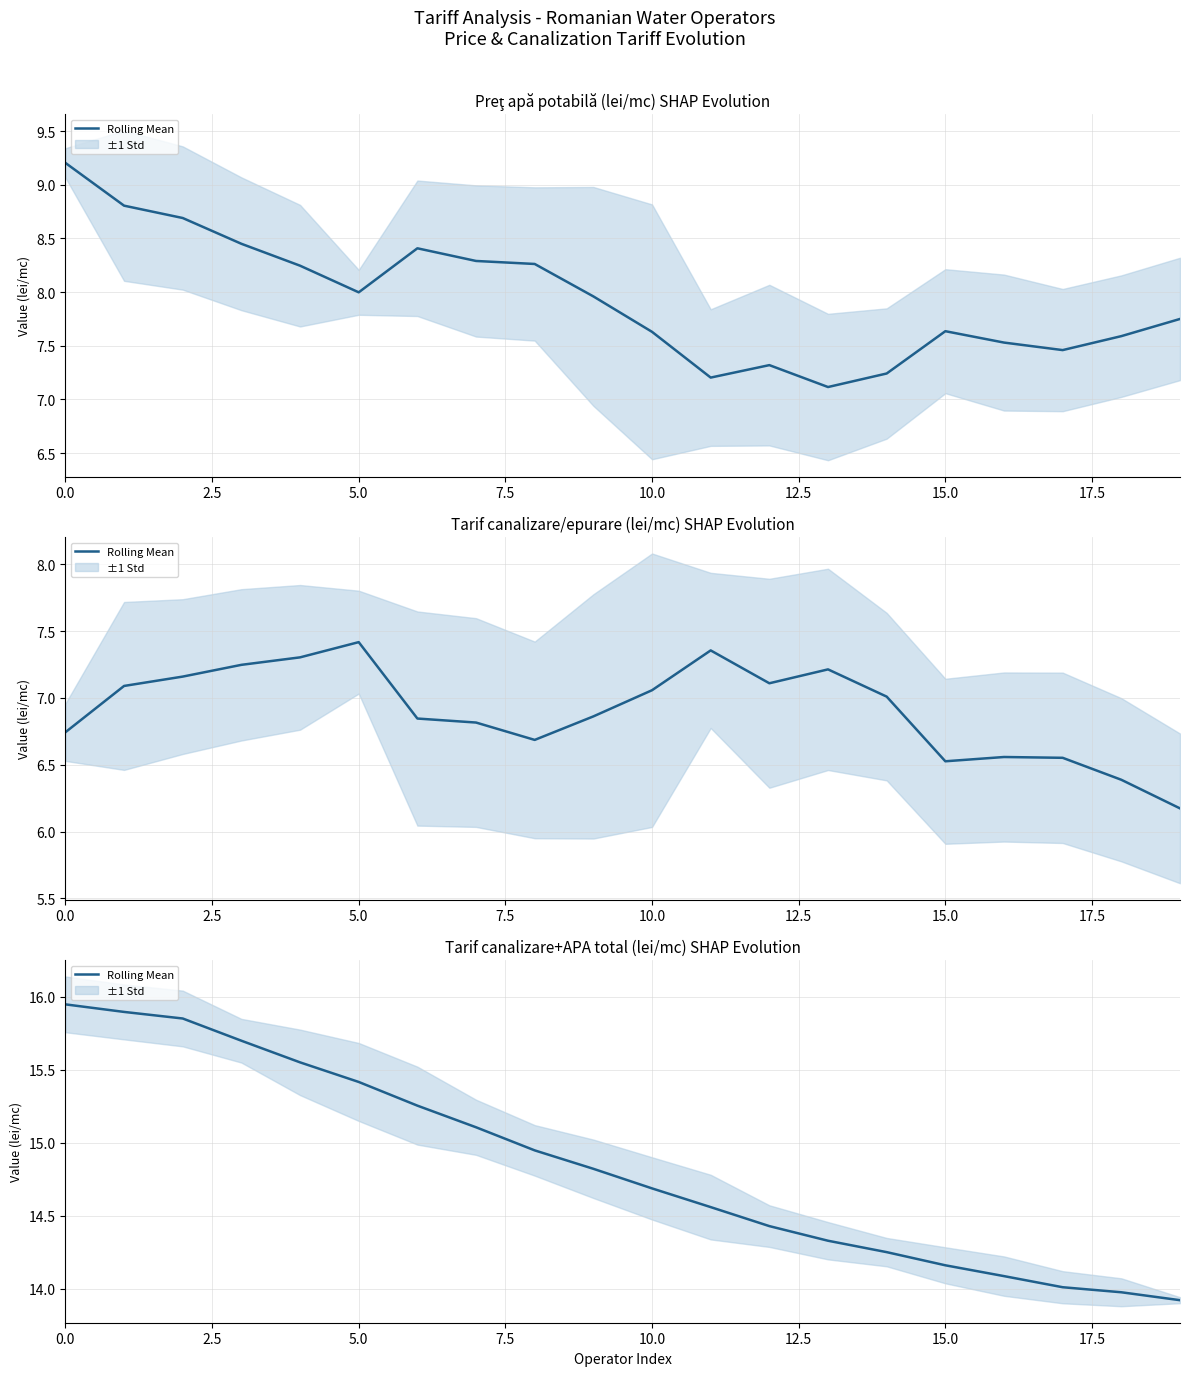

Read the value at 16.

14.1